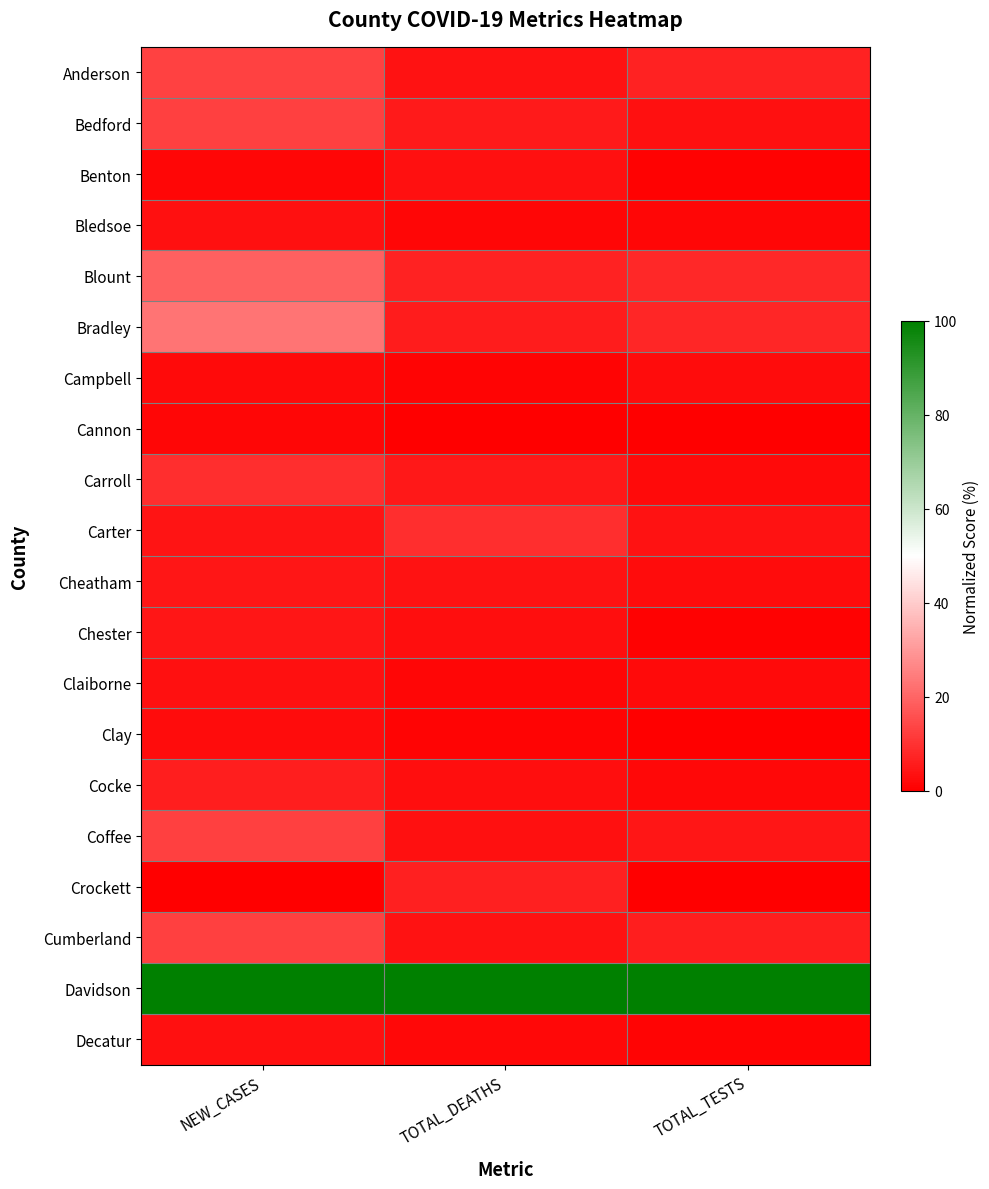

Reading right to left, transcribe all the data shown in this chart.

Anderson: TOTAL_TESTS=6.8	TOTAL_DEATHS=3.6	NEW_CASES=13.2
Bedford: TOTAL_TESTS=3.2	TOTAL_DEATHS=5.1	NEW_CASES=12.5
Benton: TOTAL_TESTS=0.5	TOTAL_DEATHS=3.3	NEW_CASES=1.3
Bledsoe: TOTAL_TESTS=1.5	TOTAL_DEATHS=1.5	NEW_CASES=3.3
Blount: TOTAL_TESTS=8.0	TOTAL_DEATHS=6.9	NEW_CASES=19.1
Bradley: TOTAL_TESTS=7.5	TOTAL_DEATHS=5.8	NEW_CASES=23.0
Campbell: TOTAL_TESTS=2.4	TOTAL_DEATHS=1.1	NEW_CASES=2.0
Cannon: TOTAL_TESTS=0.3	TOTAL_DEATHS=0.0	NEW_CASES=1.3
Carroll: TOTAL_TESTS=2.1	TOTAL_DEATHS=4.7	NEW_CASES=9.2
Carter: TOTAL_TESTS=3.8	TOTAL_DEATHS=9.1	NEW_CASES=3.9
Cheatham: TOTAL_TESTS=2.5	TOTAL_DEATHS=3.6	NEW_CASES=4.6
Chester: TOTAL_TESTS=0.8	TOTAL_DEATHS=2.9	NEW_CASES=4.6
Claiborne: TOTAL_TESTS=2.3	TOTAL_DEATHS=1.5	NEW_CASES=3.3
Clay: TOTAL_TESTS=0.0	TOTAL_DEATHS=1.1	NEW_CASES=2.6
Cocke: TOTAL_TESTS=1.7	TOTAL_DEATHS=2.9	NEW_CASES=5.9
Coffee: TOTAL_TESTS=4.5	TOTAL_DEATHS=3.3	NEW_CASES=12.5
Crockett: TOTAL_TESTS=0.2	TOTAL_DEATHS=6.6	NEW_CASES=0.0
Cumberland: TOTAL_TESTS=5.9	TOTAL_DEATHS=3.6	NEW_CASES=12.5
Davidson: TOTAL_TESTS=100.0	TOTAL_DEATHS=100.0	NEW_CASES=100.0
Decatur: TOTAL_TESTS=0.9	TOTAL_DEATHS=1.8	NEW_CASES=3.3